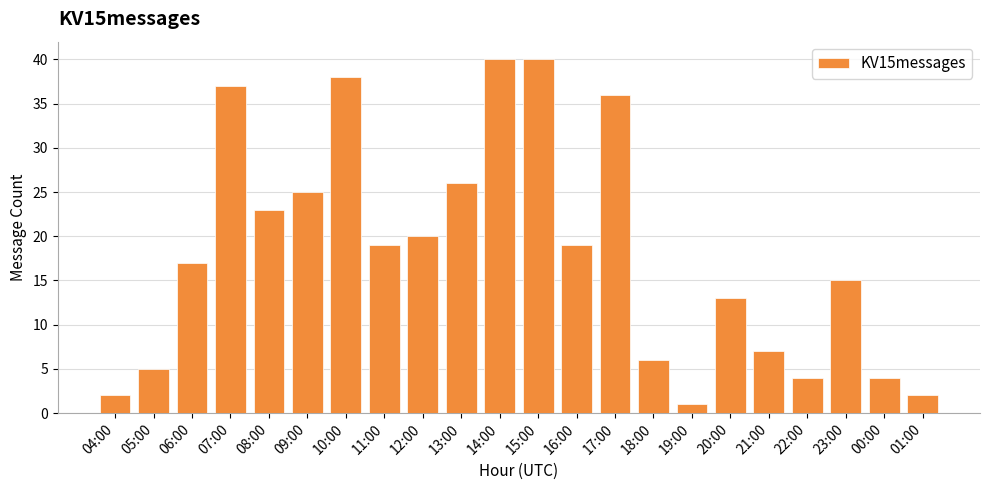

Reading left to right, extract all data points from this chart.

04:00=2	05:00=5	06:00=17	07:00=37	08:00=23	09:00=25	10:00=38	11:00=19	12:00=20	13:00=26	14:00=40	15:00=40	16:00=19	17:00=36	18:00=6	19:00=1	20:00=13	21:00=7	22:00=4	23:00=15	00:00=4	01:00=2